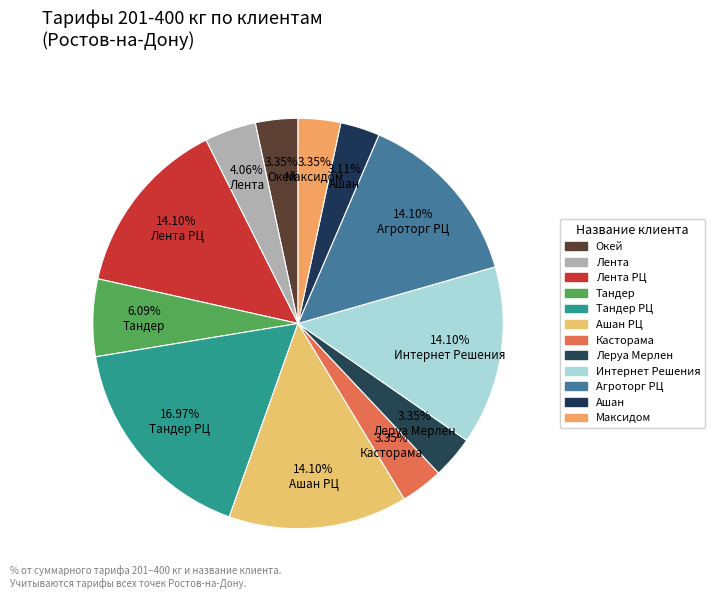

To the nearest percent, what is the average slice percentage?

8%